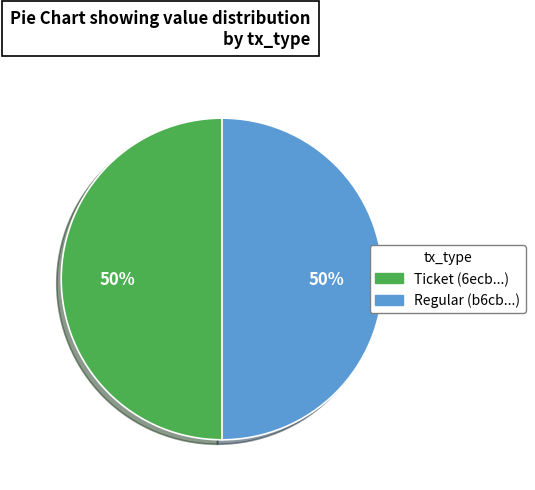

Do Regular and Ticket together represent more than half of the pie?

Yes